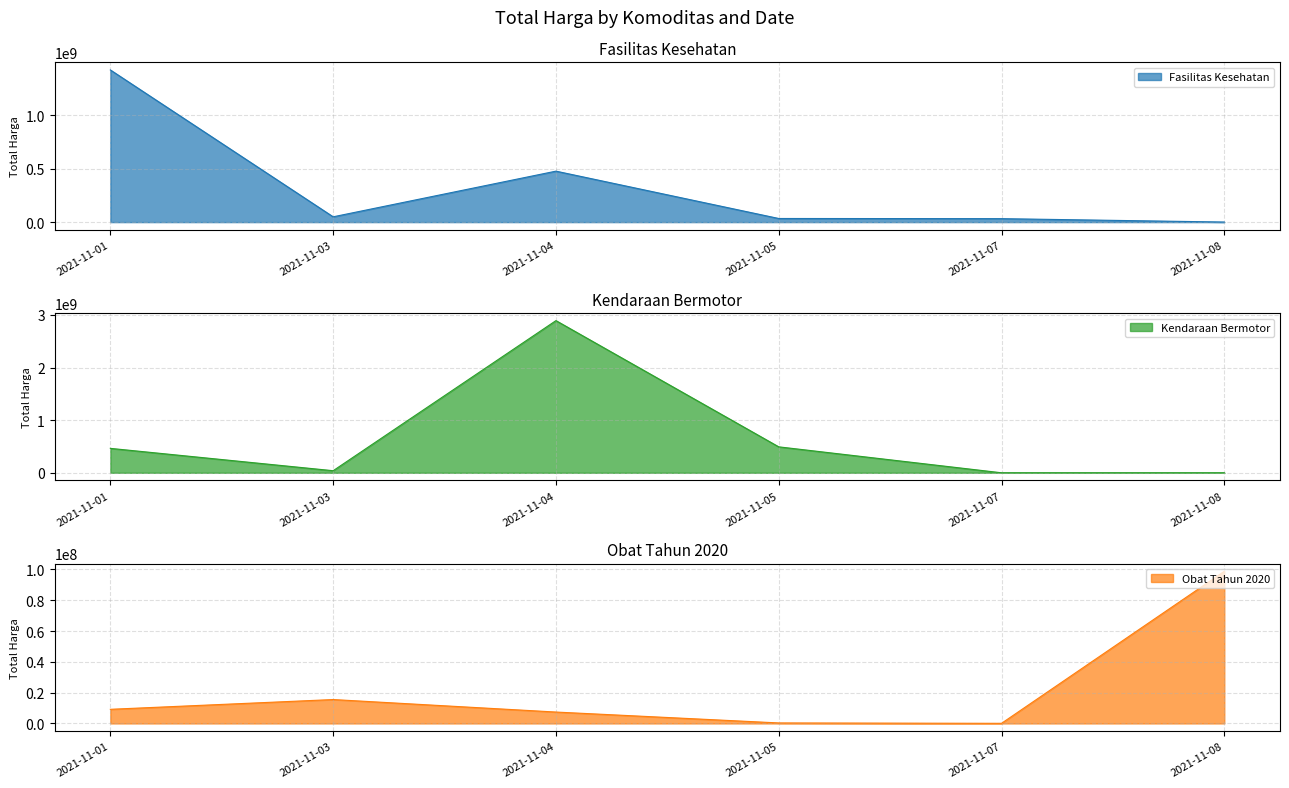

How many intersections are there between Kendaraan Bermotor and Obat Tahun 2020?

1